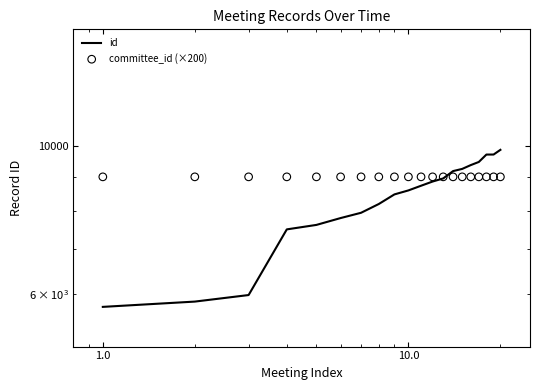

At how many categories does at least one series exceed 6044?

20